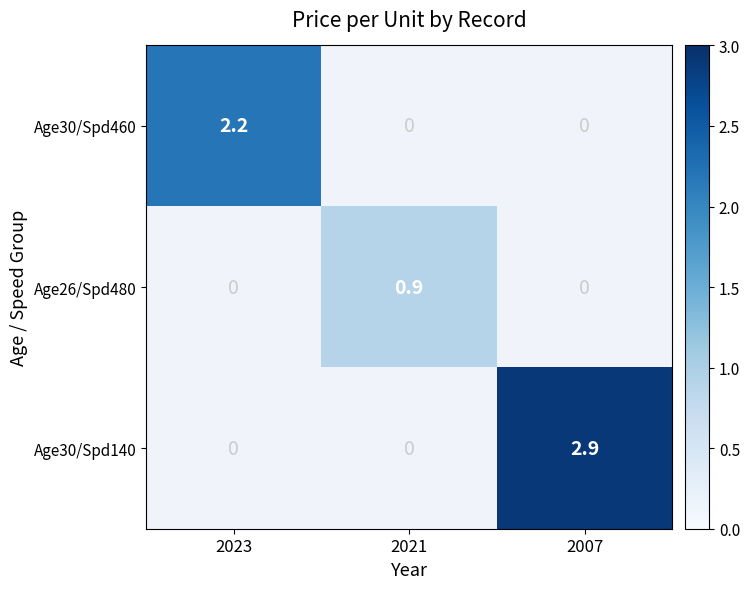

Which has a higher value, 2021 or 2007?

2007